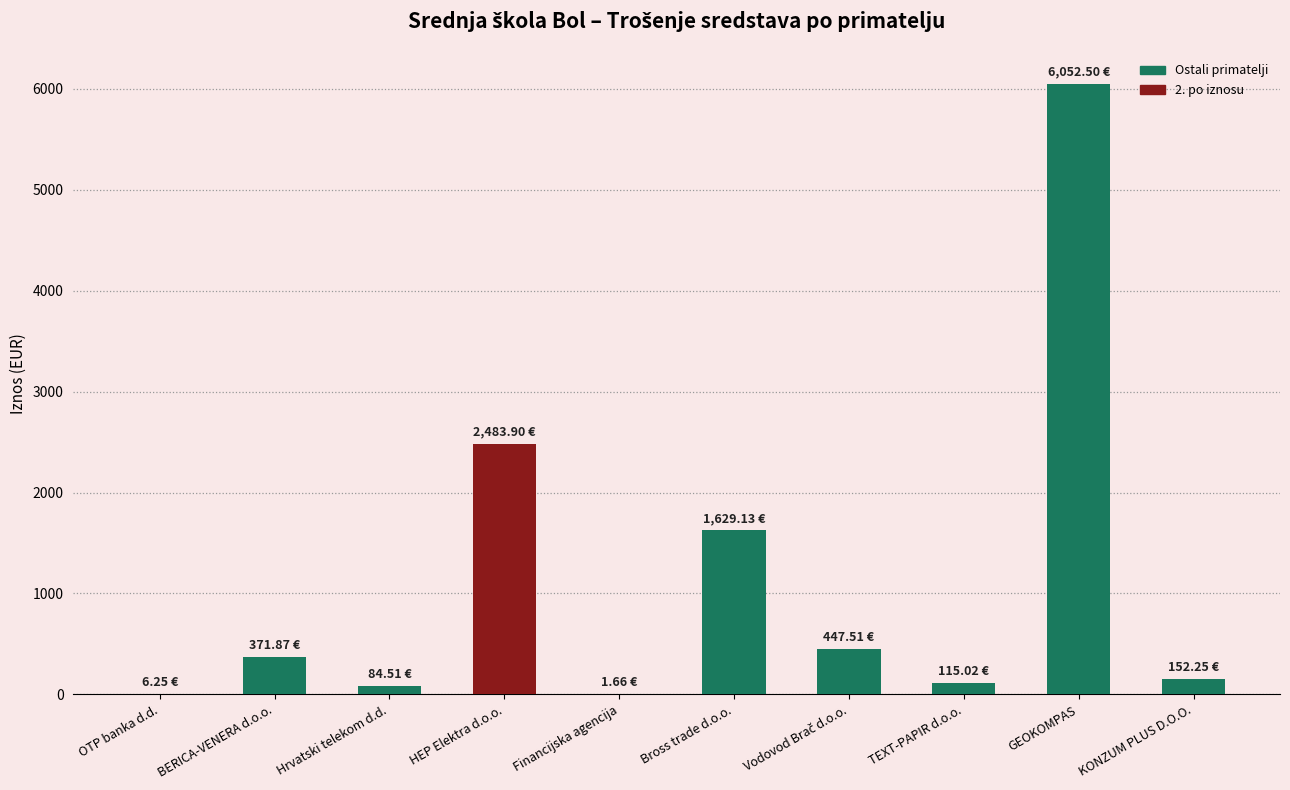

What is the average value?

1134.5